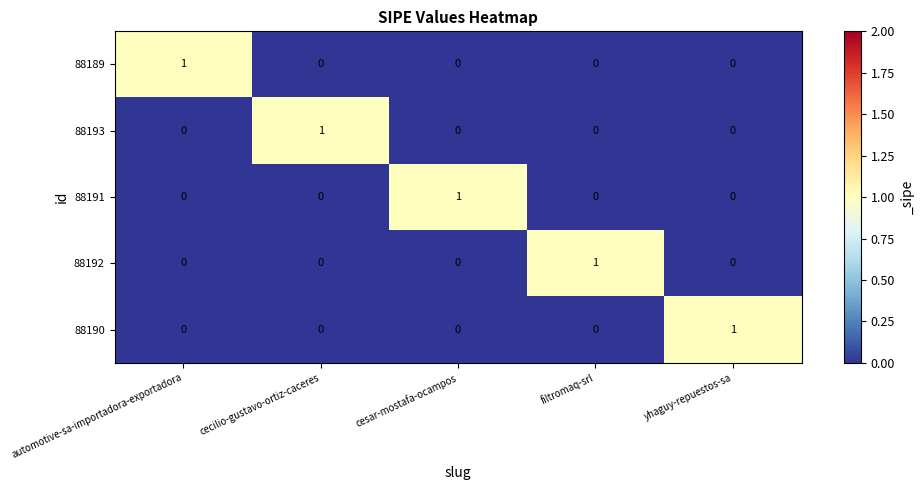

True or false: 88189 has a value of 1 at cesar-mostafa-ocampos.

False